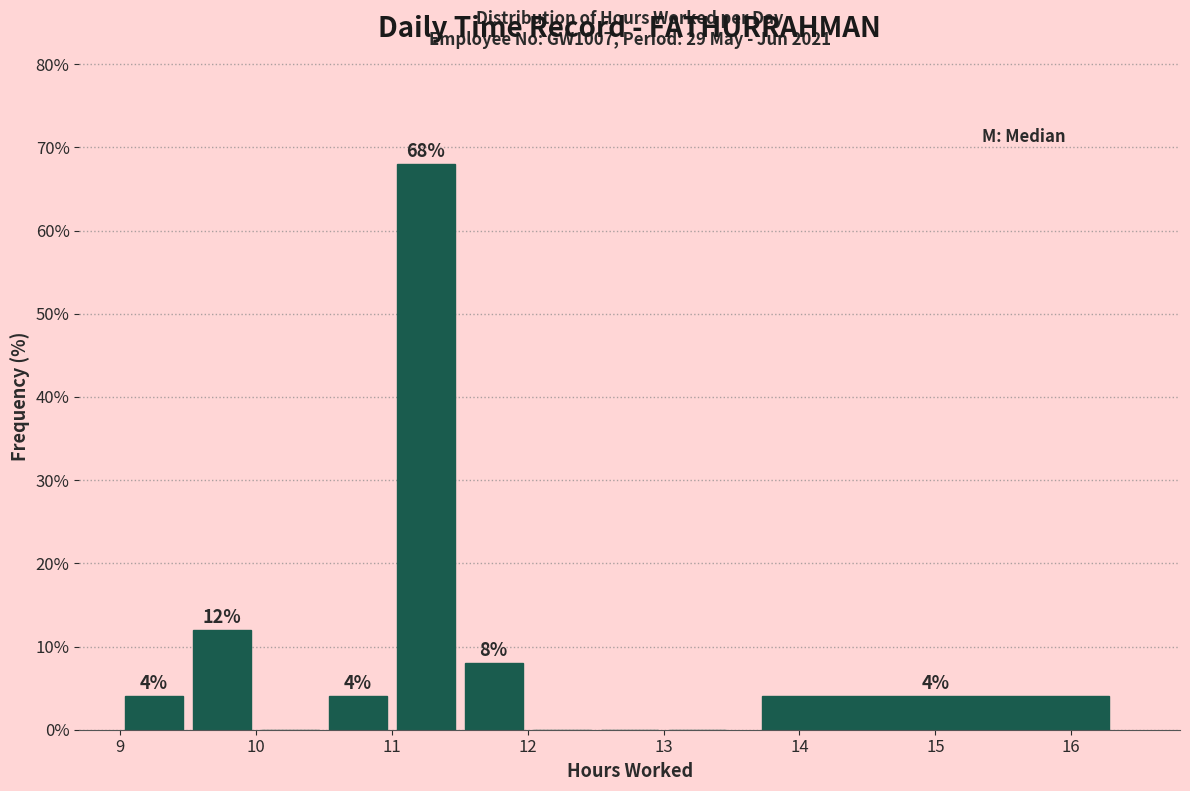

Which range on the x-axis has the tallest bar?

11.0 to 11.5